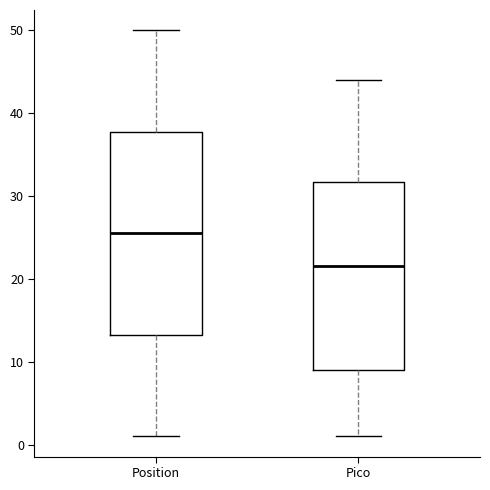

Where does the upper whisker of the box for Pico end on the y-axis? The values are not printed on the chart, so give them approximately, as read against the axis.

44